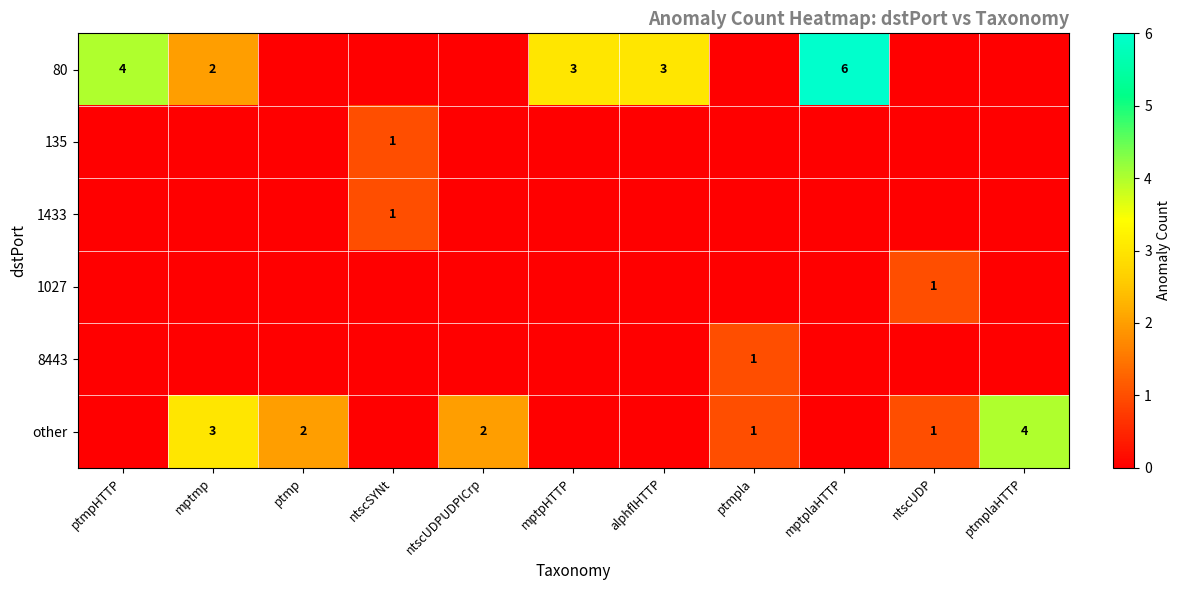

True or false: other has a value of 1 at mptmp.

False